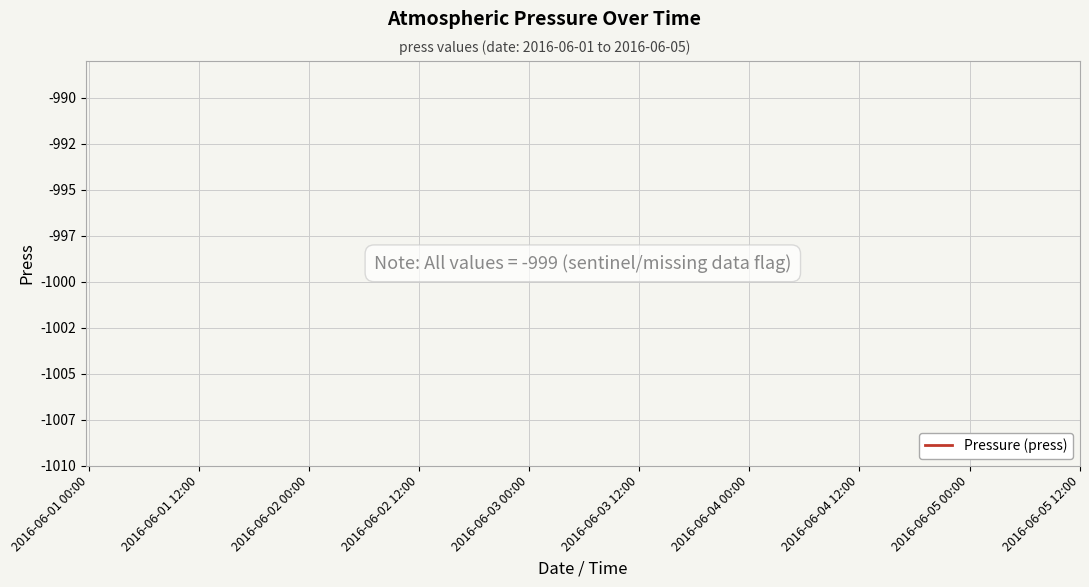

Between 2016-06-01 12:00 and 12, which is larger?

12